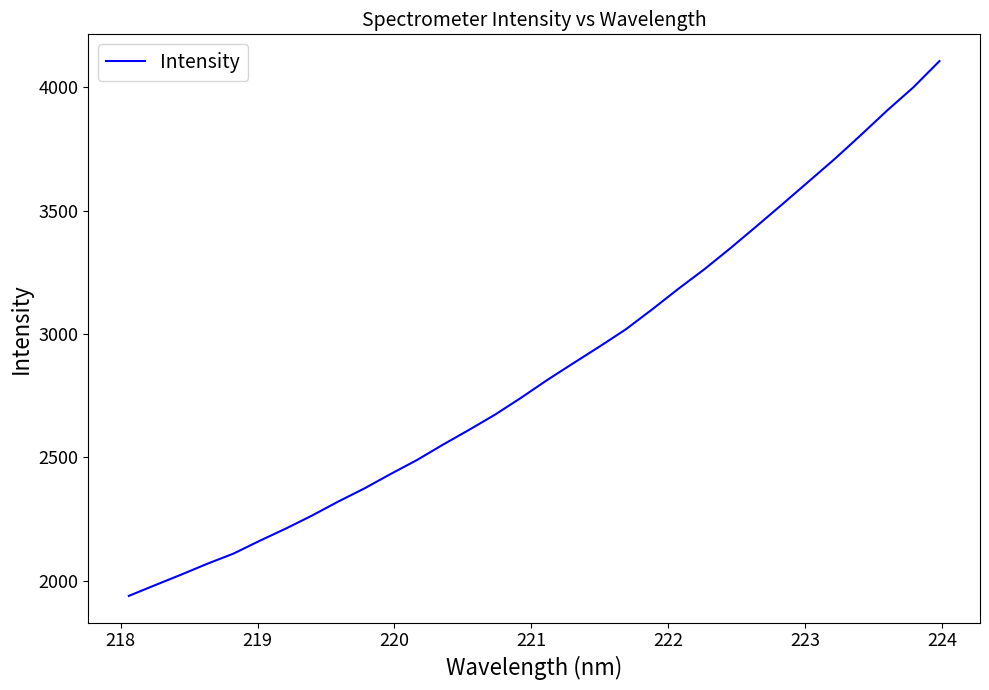

What is the sum of all values?

91625.4